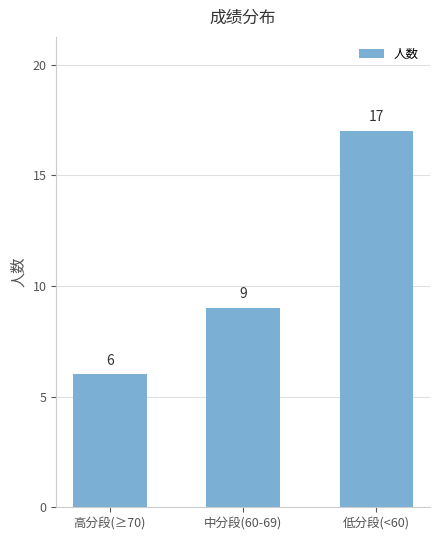

What is the difference between the maximum and minimum values?

11